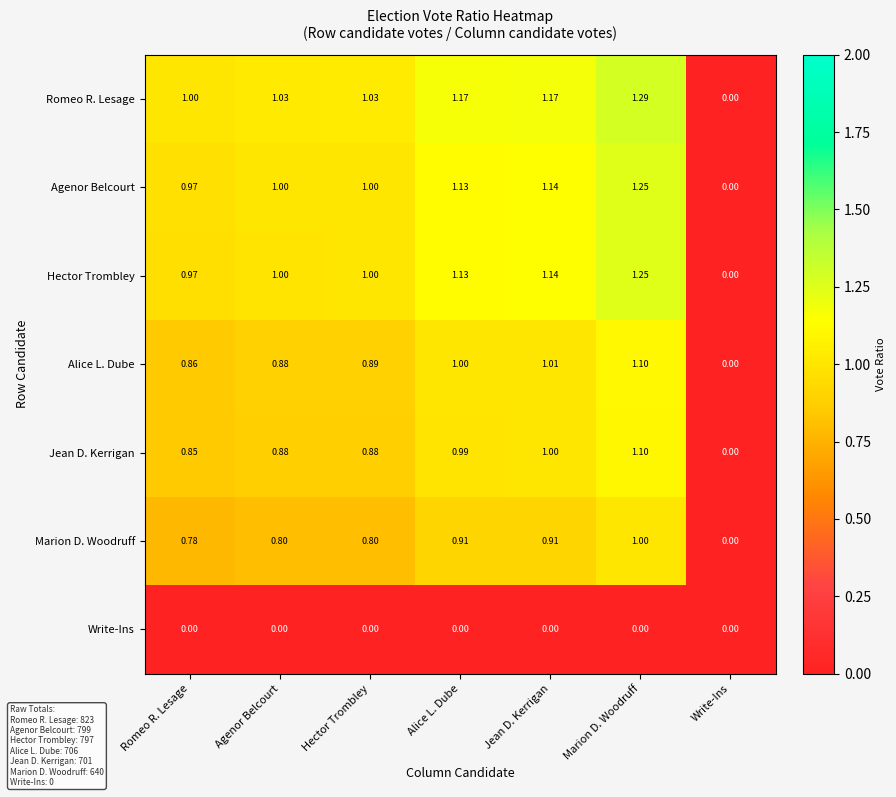

Which series has the widest spread of values?

Romeo R. Lesage